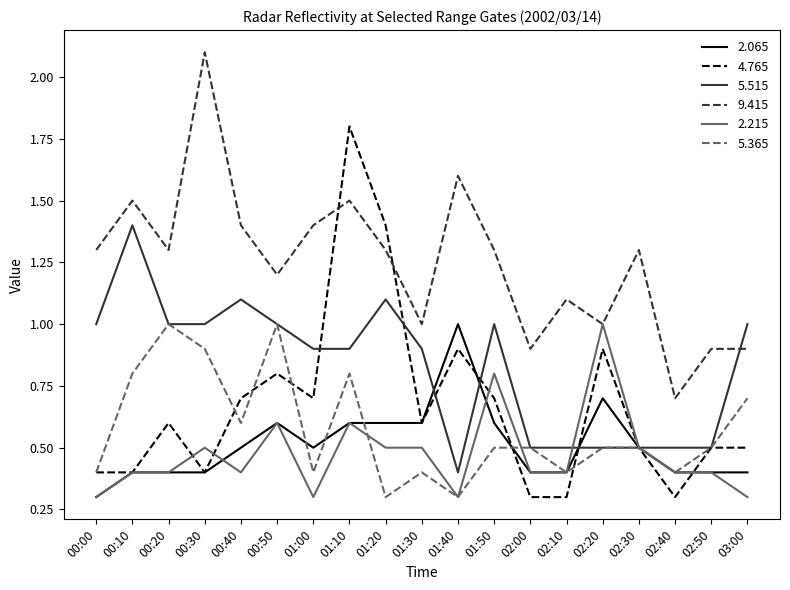

What is the maximum value for 2.065?

1.0